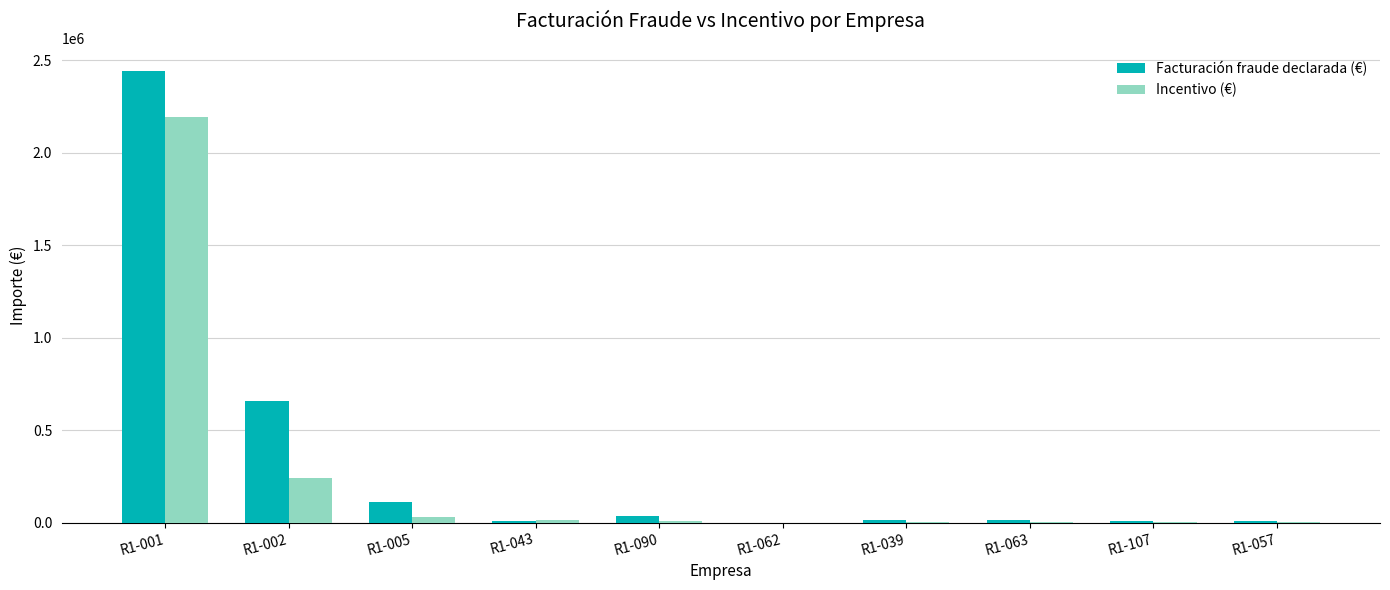

Where is Incentivo (€) nearest to the value 1095952?

R1-002